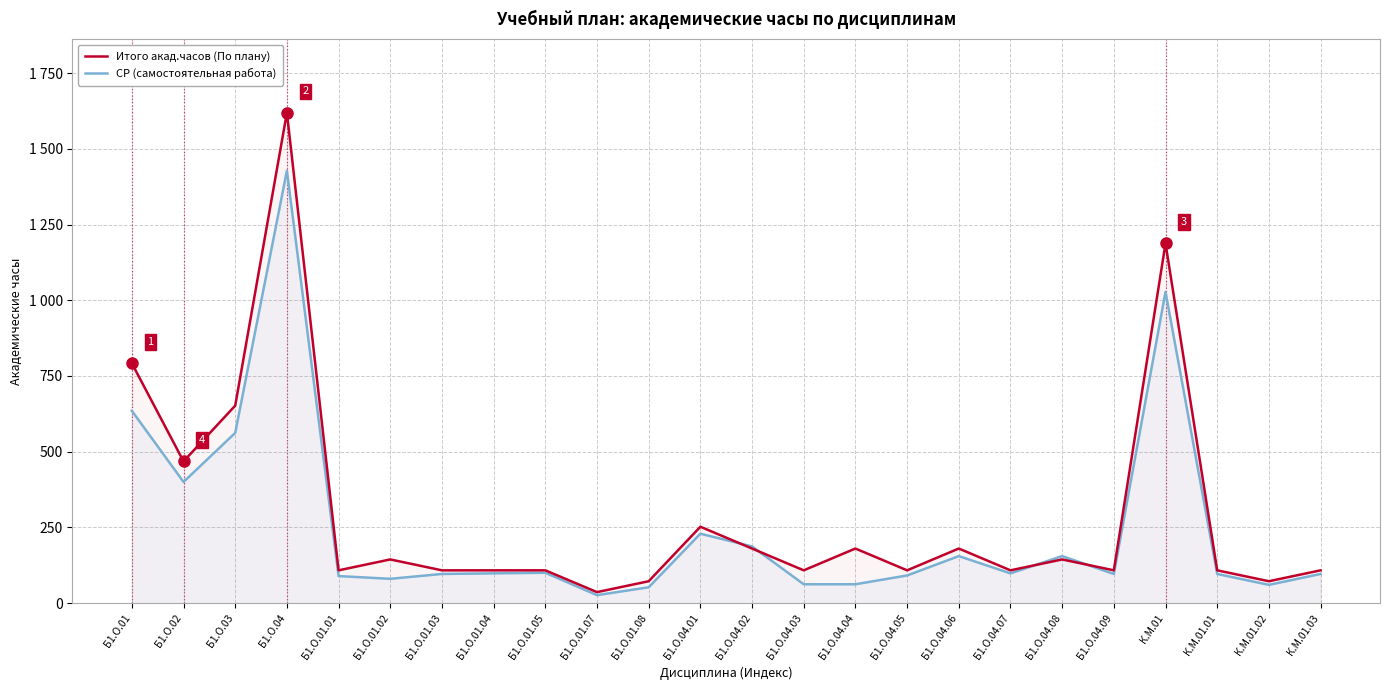

Rank the series at Б1.О.03 from highest to lowest value.

Итого акад.часов (По плану), СР (самостоятельная работа)